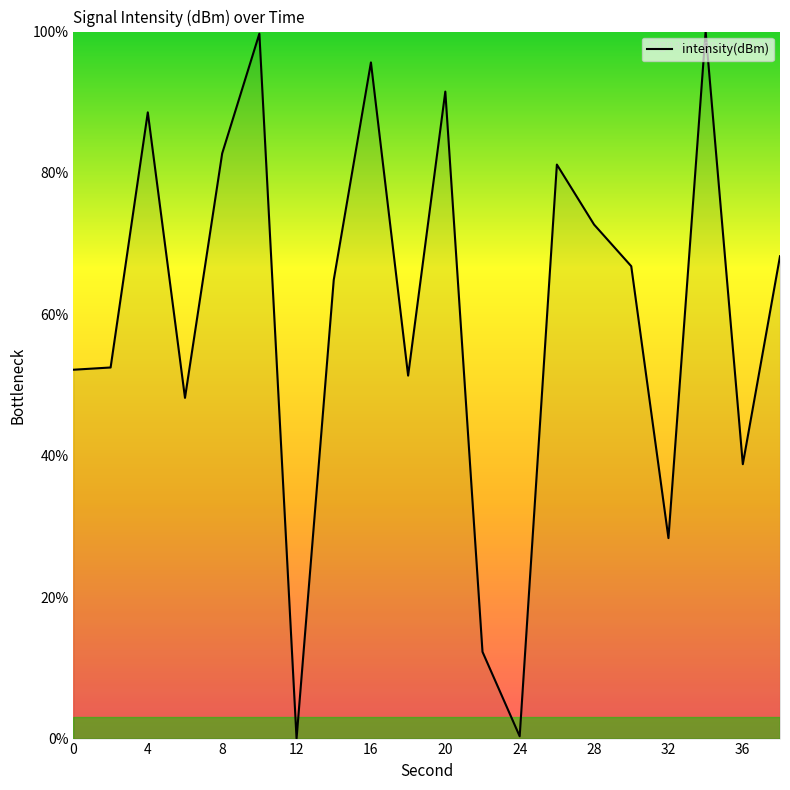

At which label does the data first exceed 66?

4